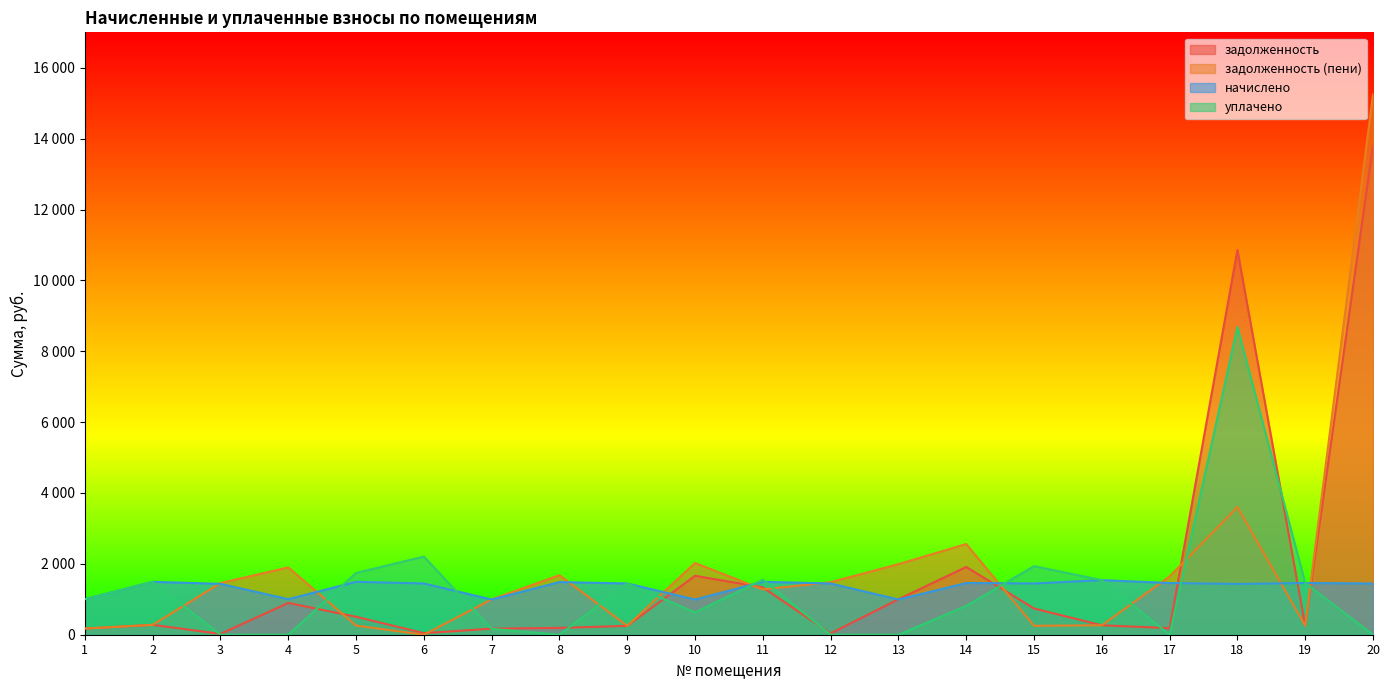

What are all the series names shown in the legend?

задолженность, задолженность (пени), начислено, уплачено